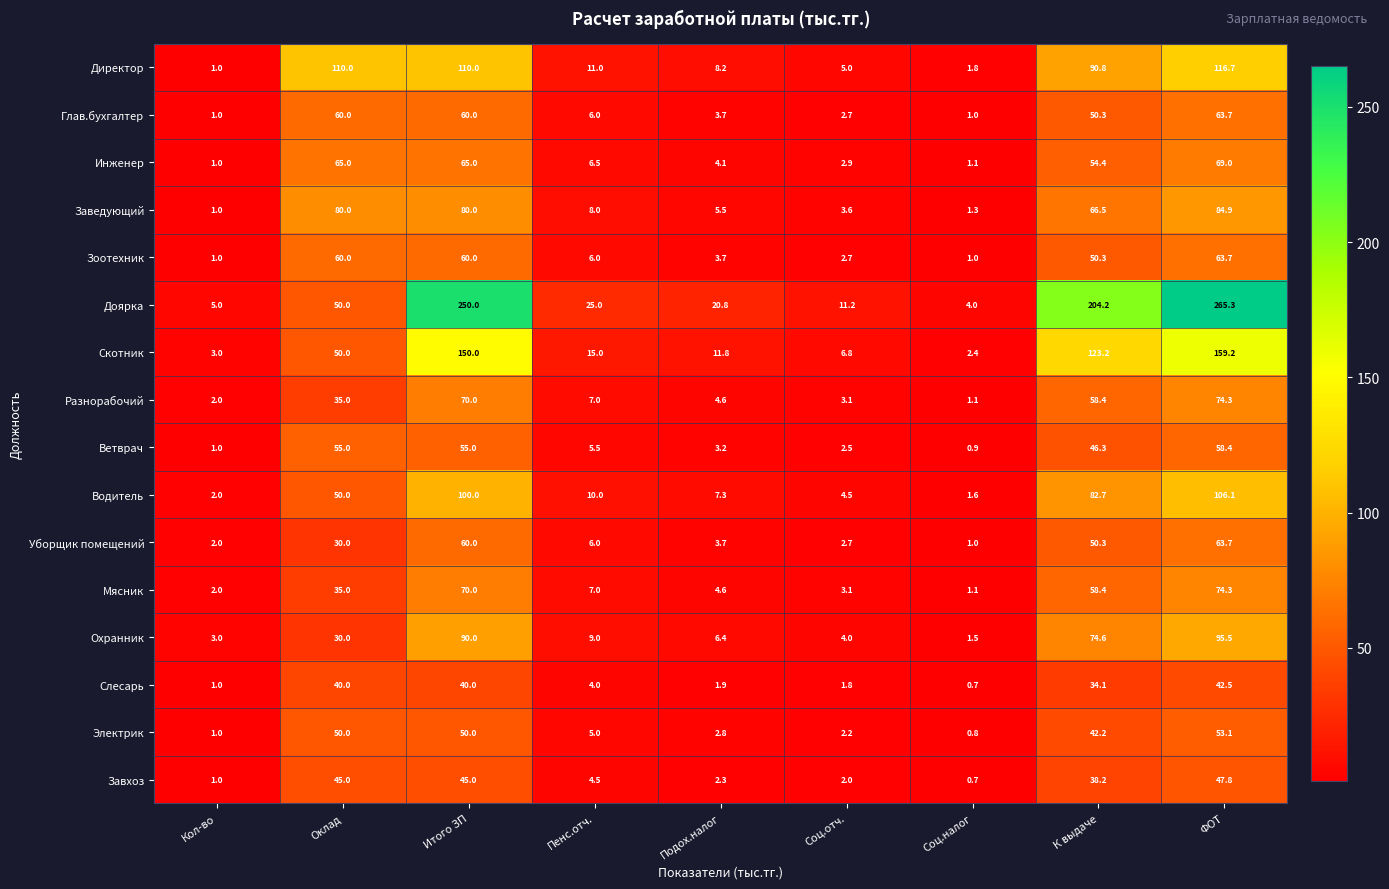

The value of Глав.бухгалтер at Пенс.отч. is 6.0. True or false?

True